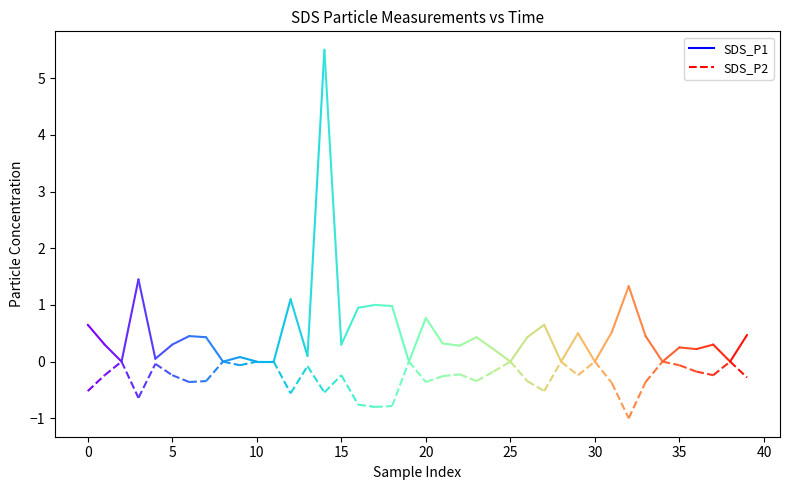

At which category is the sum across all series the highest?

14